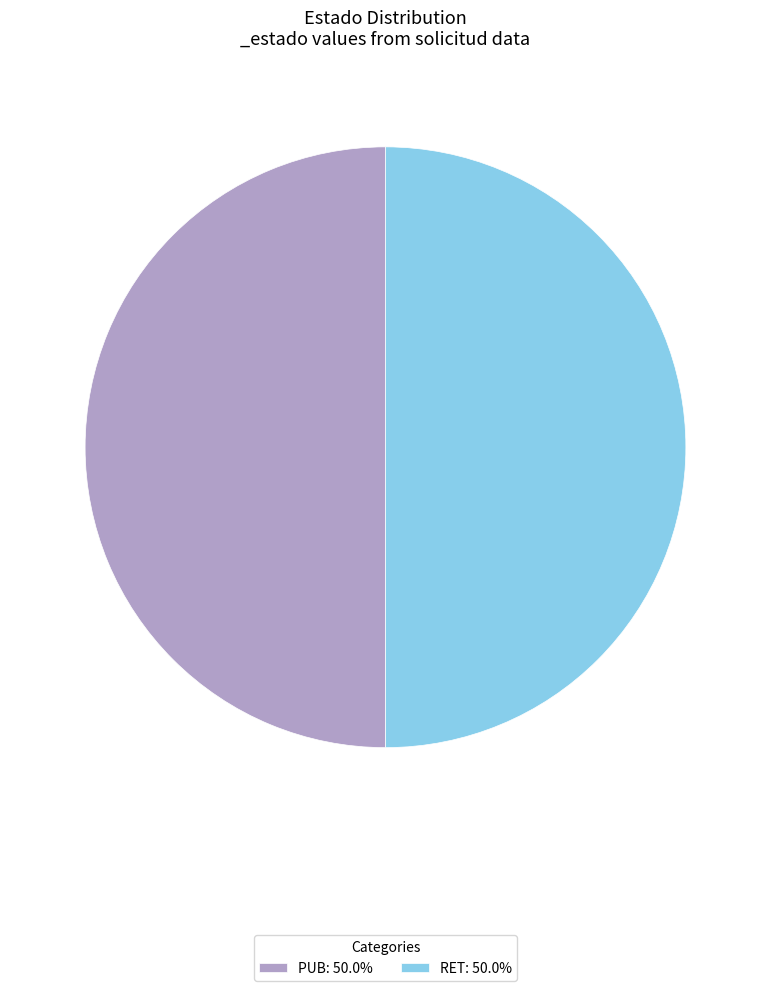

The PUB slice represents 50% of the pie. True or false?

True